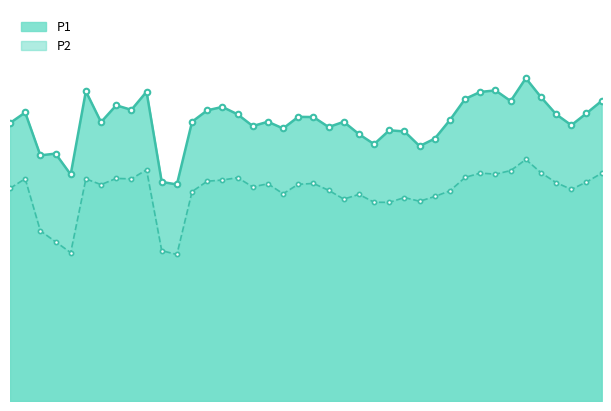

At which label does P2 reach its peak?

01:25